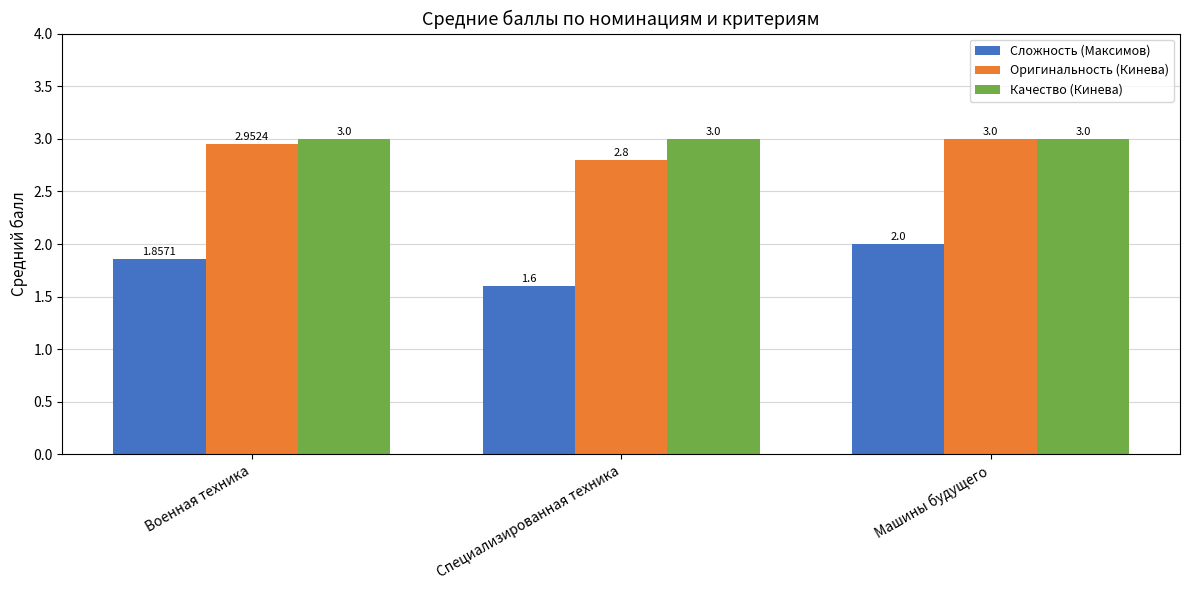

What is the total value across all series at Военная техника?

7.8